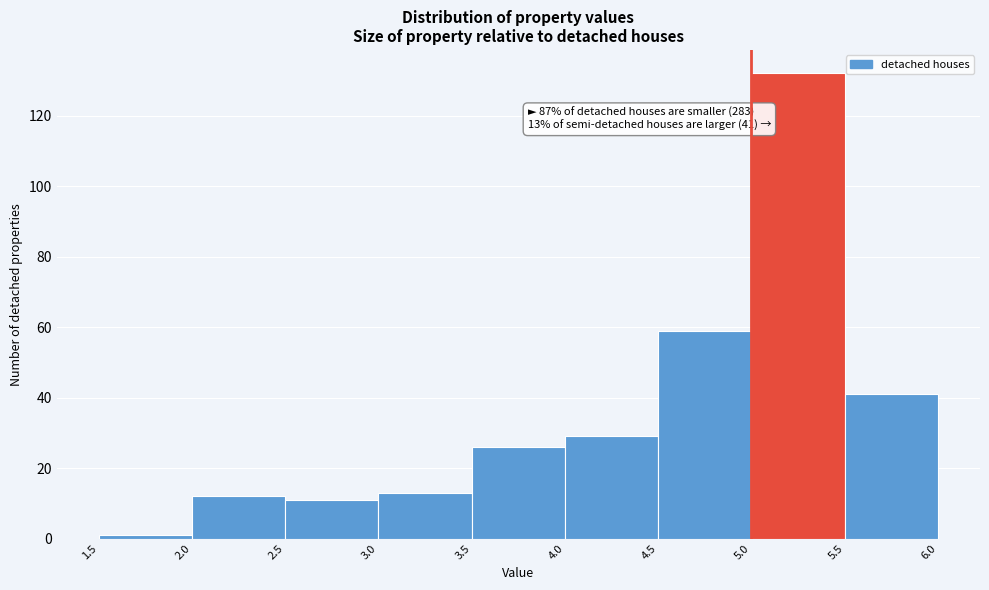

Which range on the x-axis has the tallest bar?

5.0 to 5.5